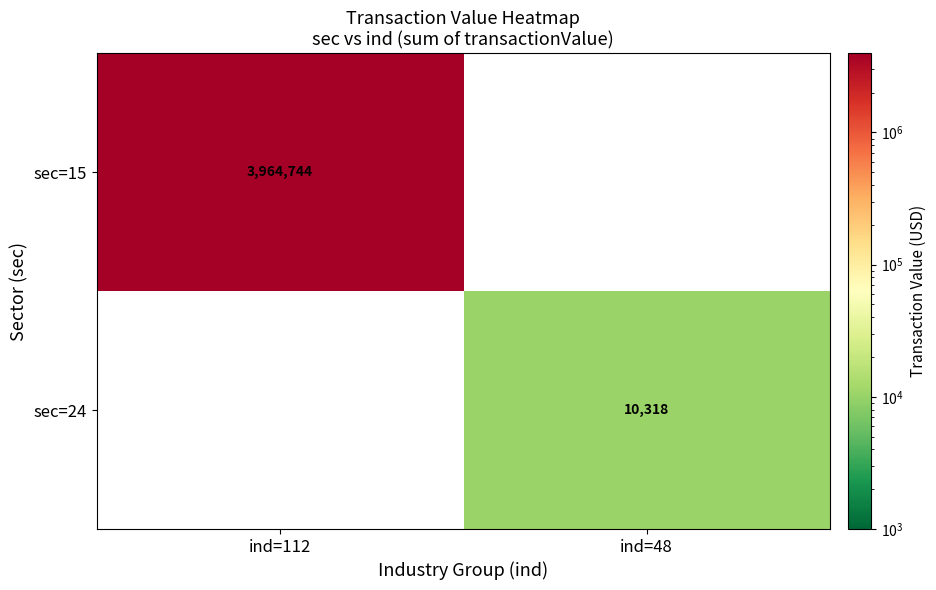

The value of sec=24 at ind=48 is 10318. True or false?

True